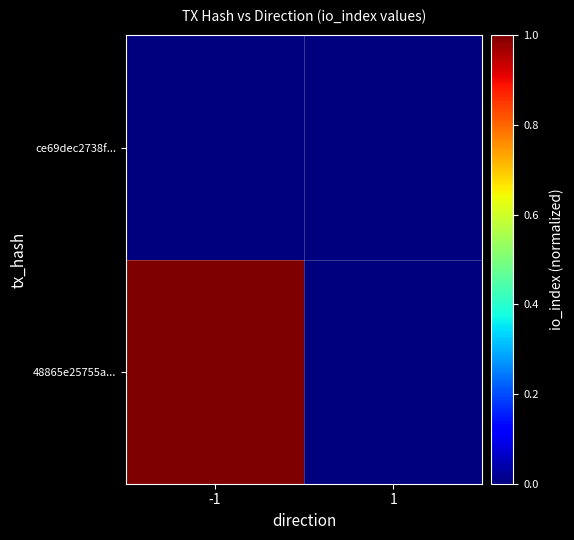

Rank the series at -1 from highest to lowest value.

48865e25755a..., ce69dec2738f...